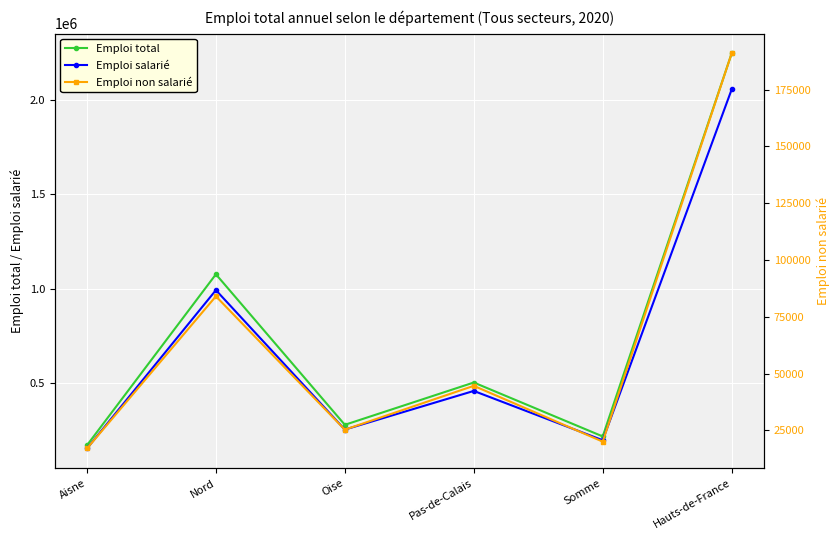

At Somme, list the series in order from smallest to largest.

Emploi non salarié, Emploi salarié, Emploi total